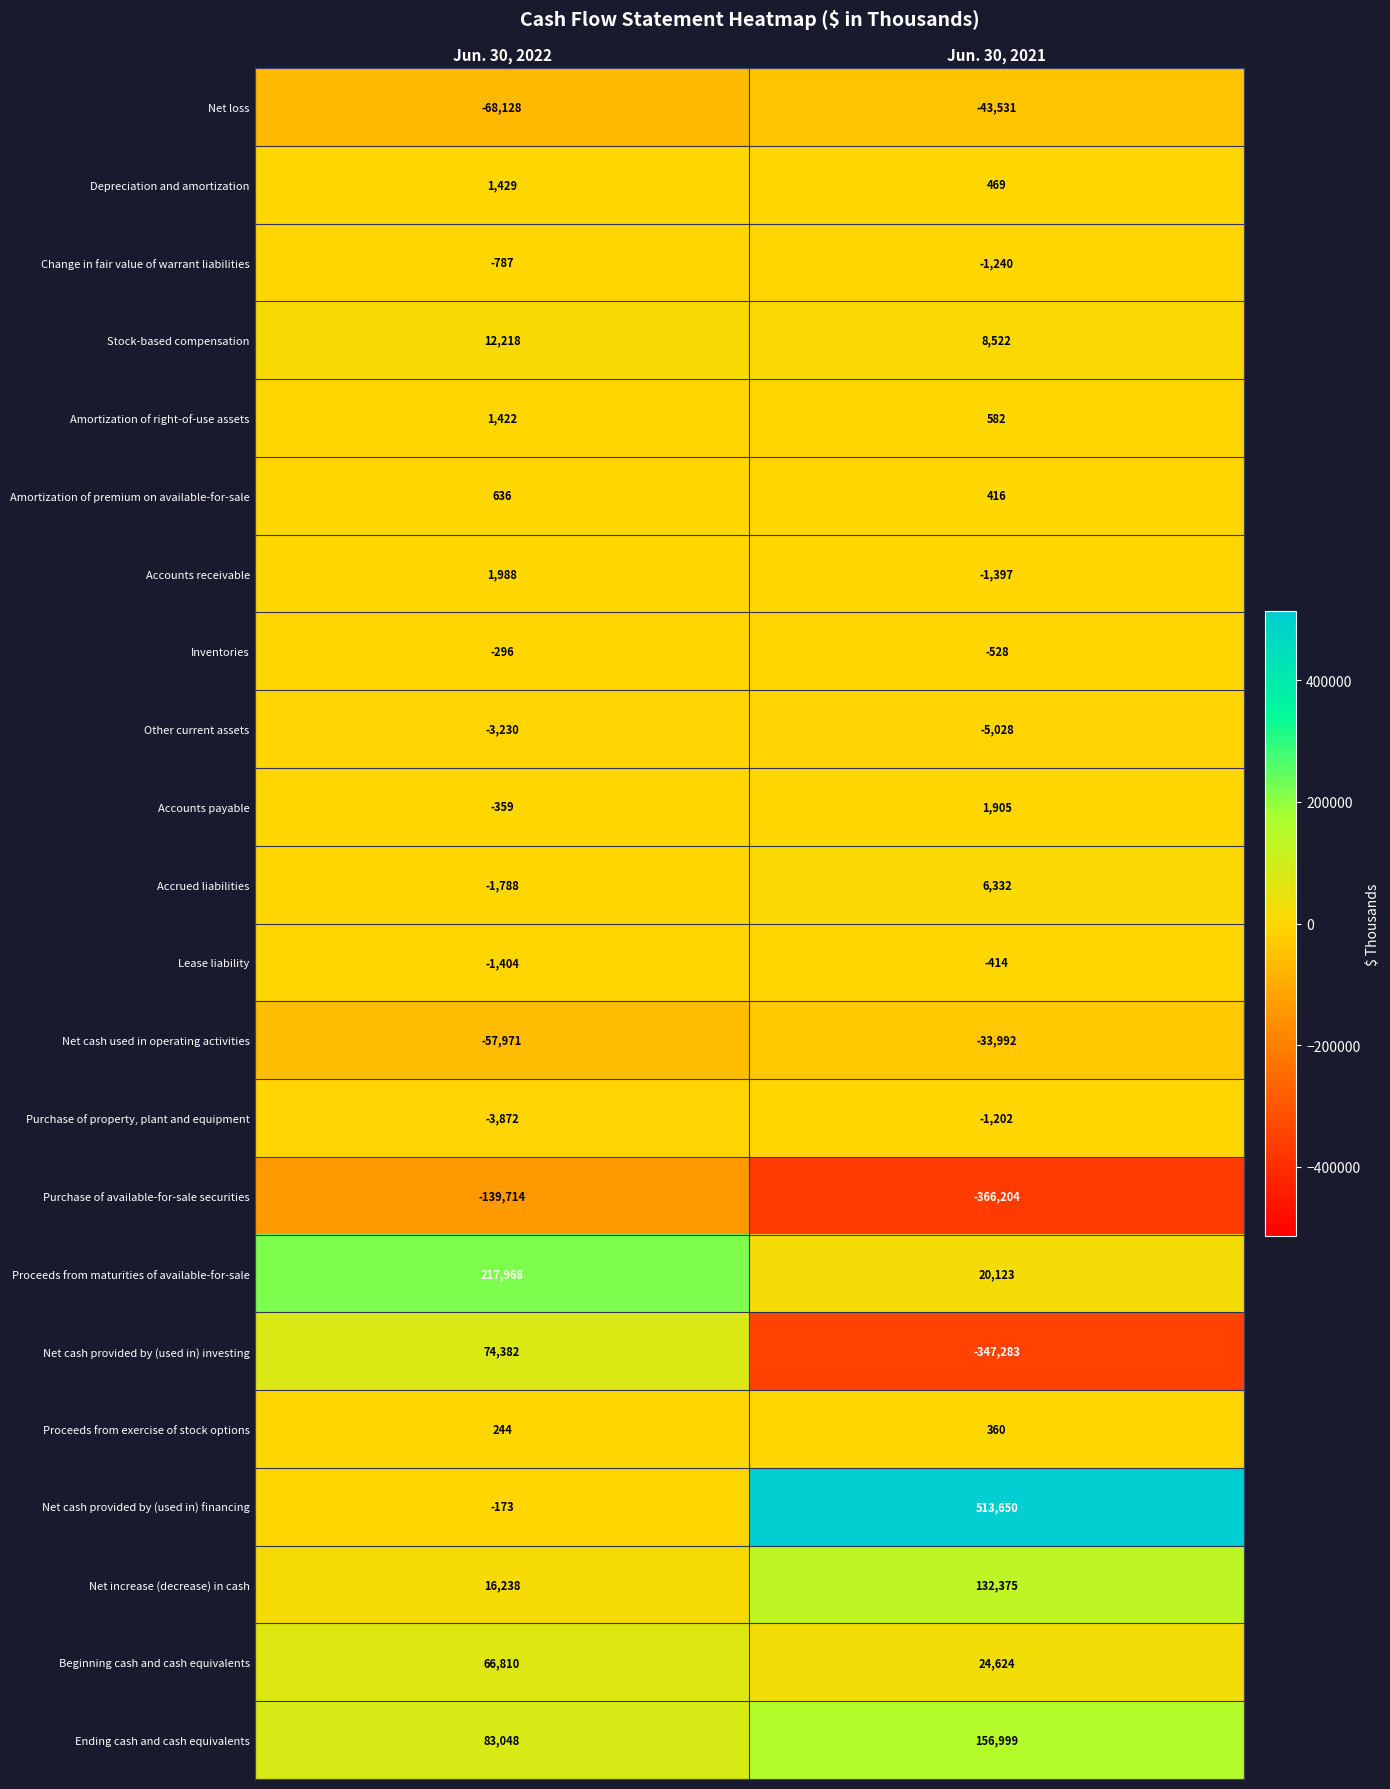

What is the maximum value shown in the chart?

513650